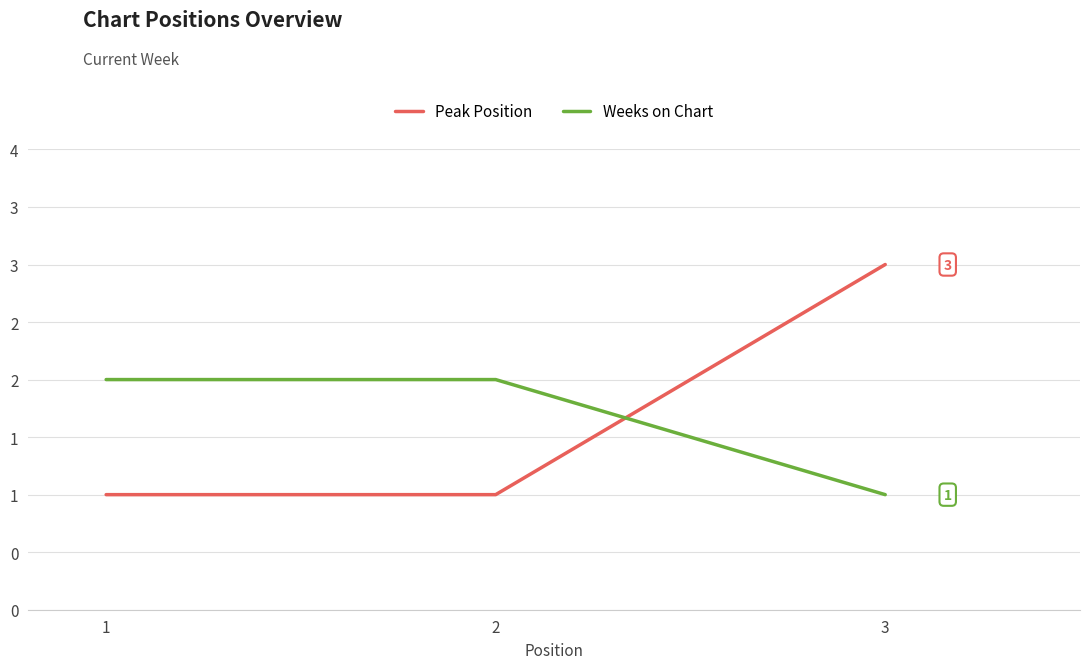

List the labels in order of Peak Position value, largest first.

3, 1, 2